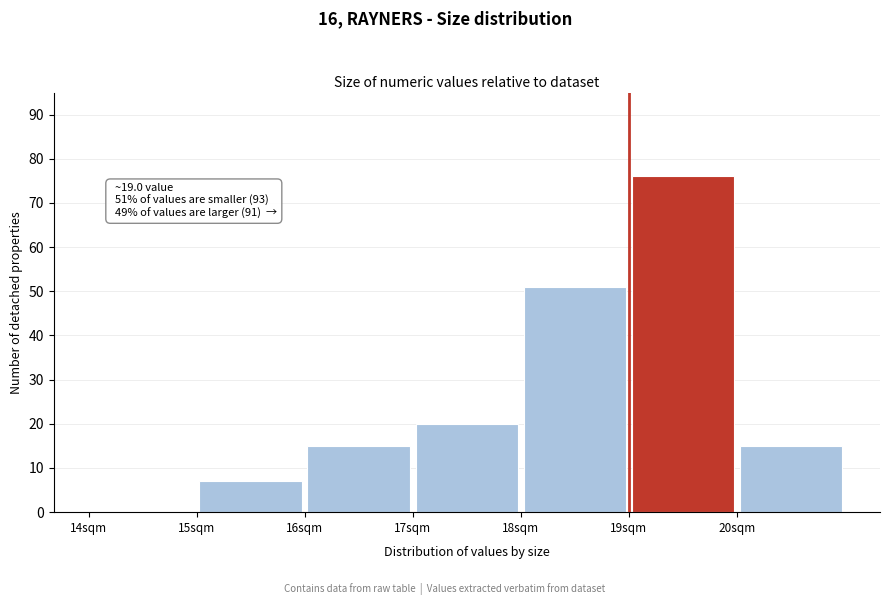

Over which range of the x-axis is the bar tallest?

19 to 20